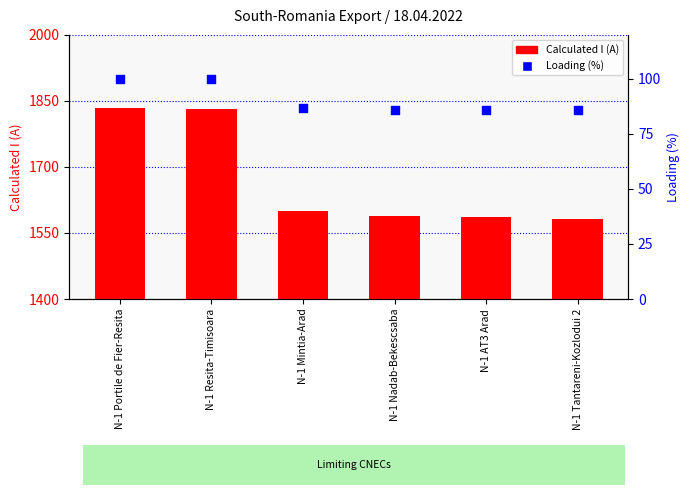

Which series reaches the minimum Y coordinate?

Loading (%)